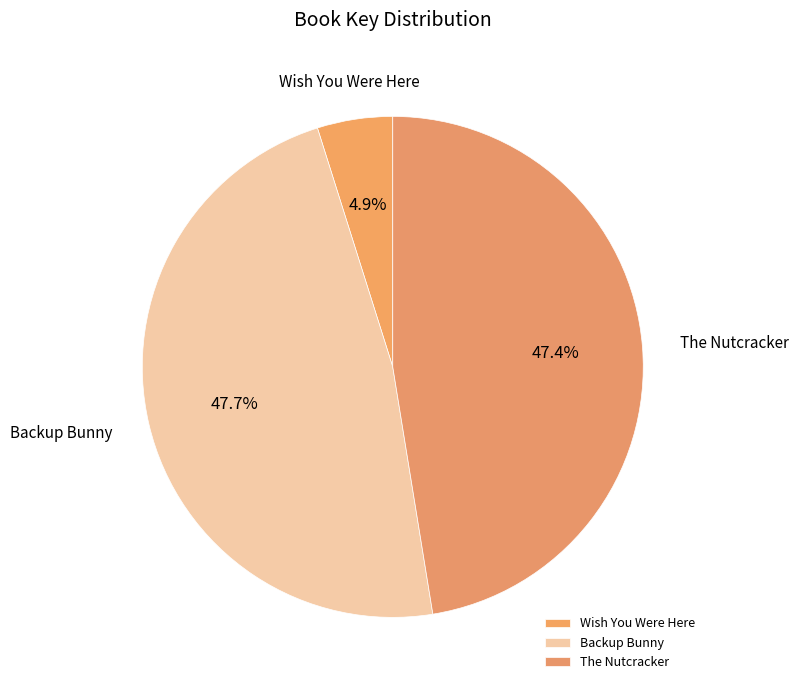

What percentage is NOT represented by Wish You Were Here?

95.1%